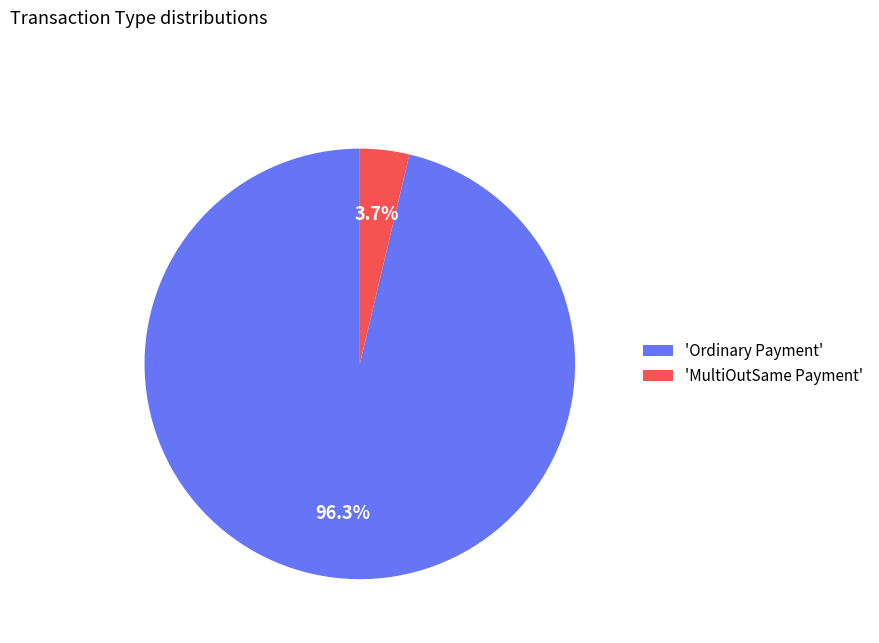

Which category has the biggest portion of the pie?

'Ordinary Payment'